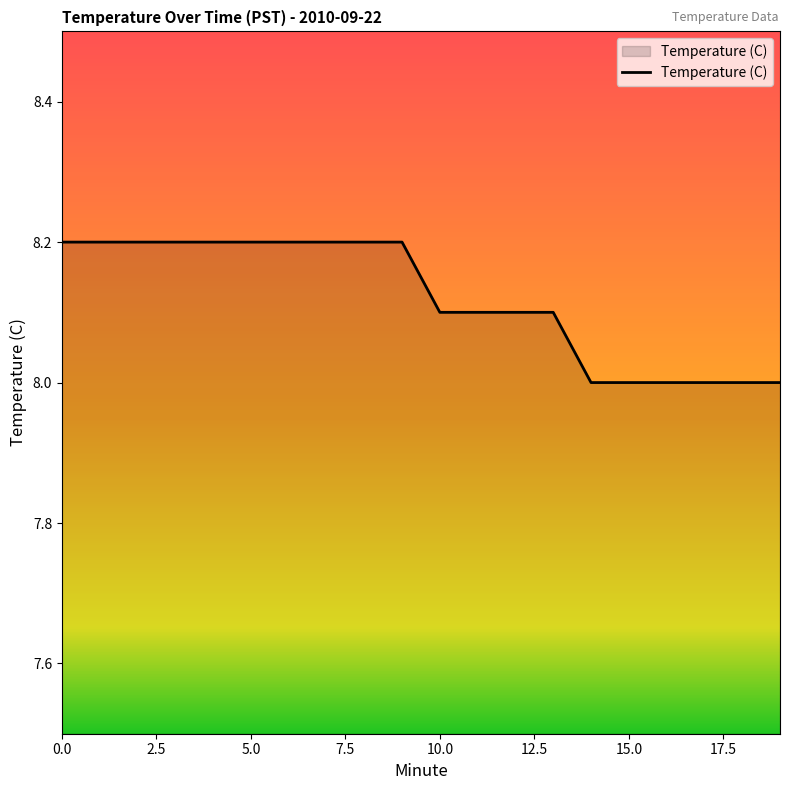

What is the greatest value displayed?

8.2